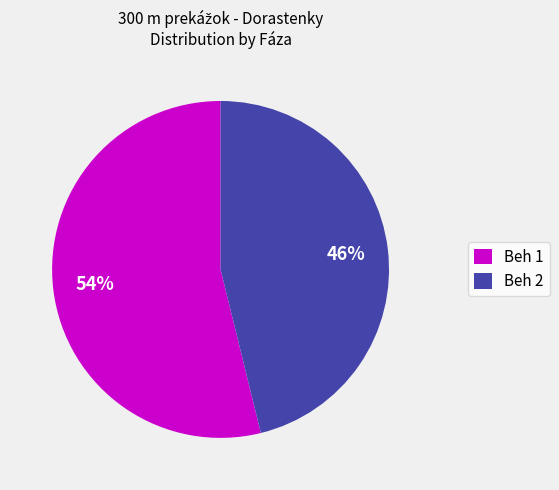

To the nearest percent, what portion does Beh 2 represent?

46%